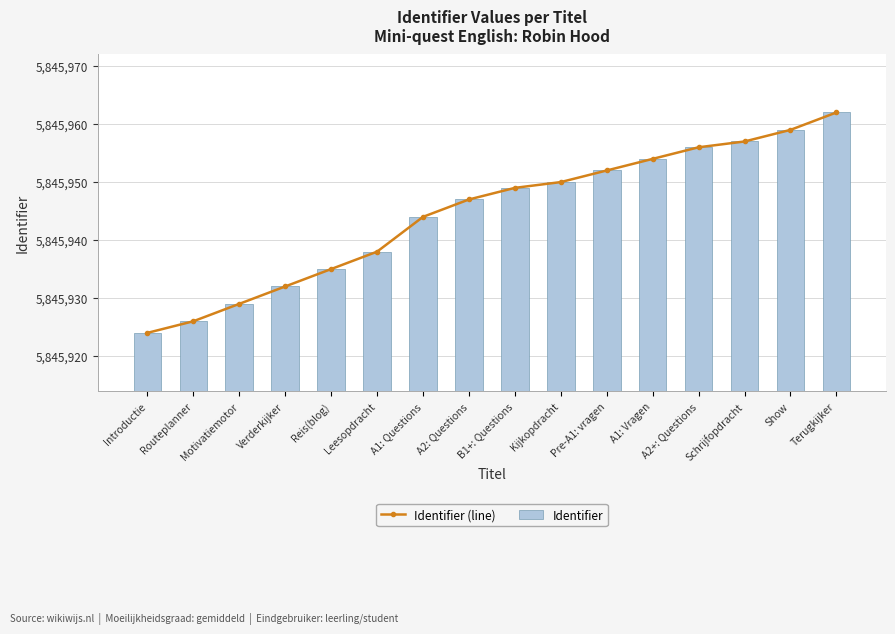

True or false: Identifier (line) has a value of 3142379 at Show.

False